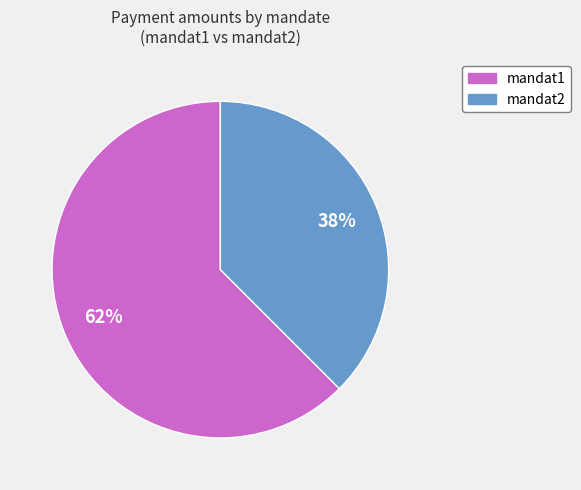

Rank the categories by value from lowest to highest.

mandat2, mandat1